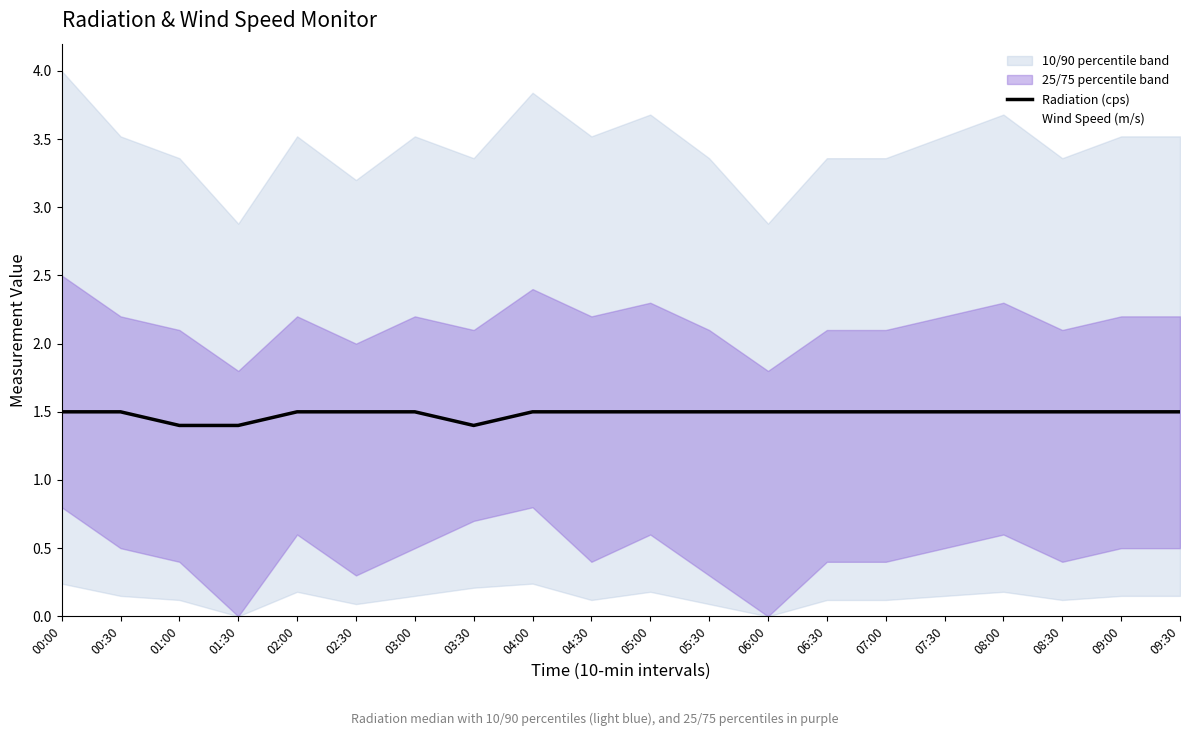

Which category has the lowest value in the Radiation (cps) series?

01:00